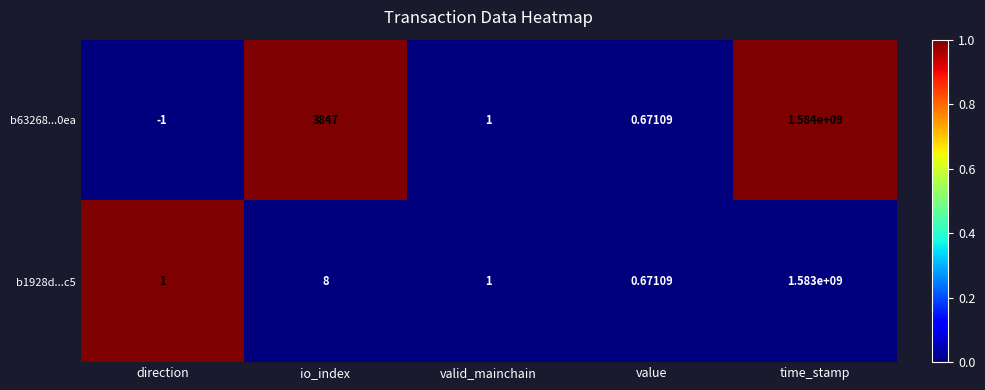

How many series are shown in this chart?

2